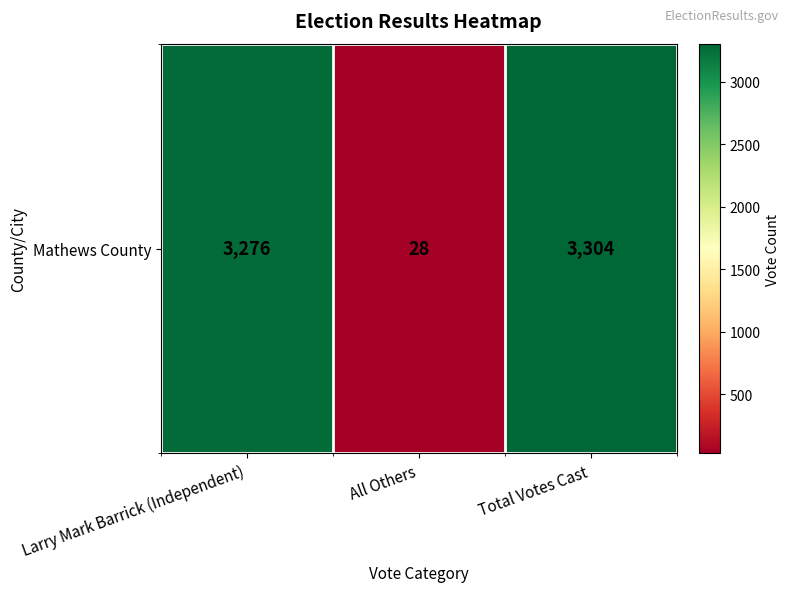

The chart shows a value of 3276 at Larry Mark Barrick (Independent). True or false?

True